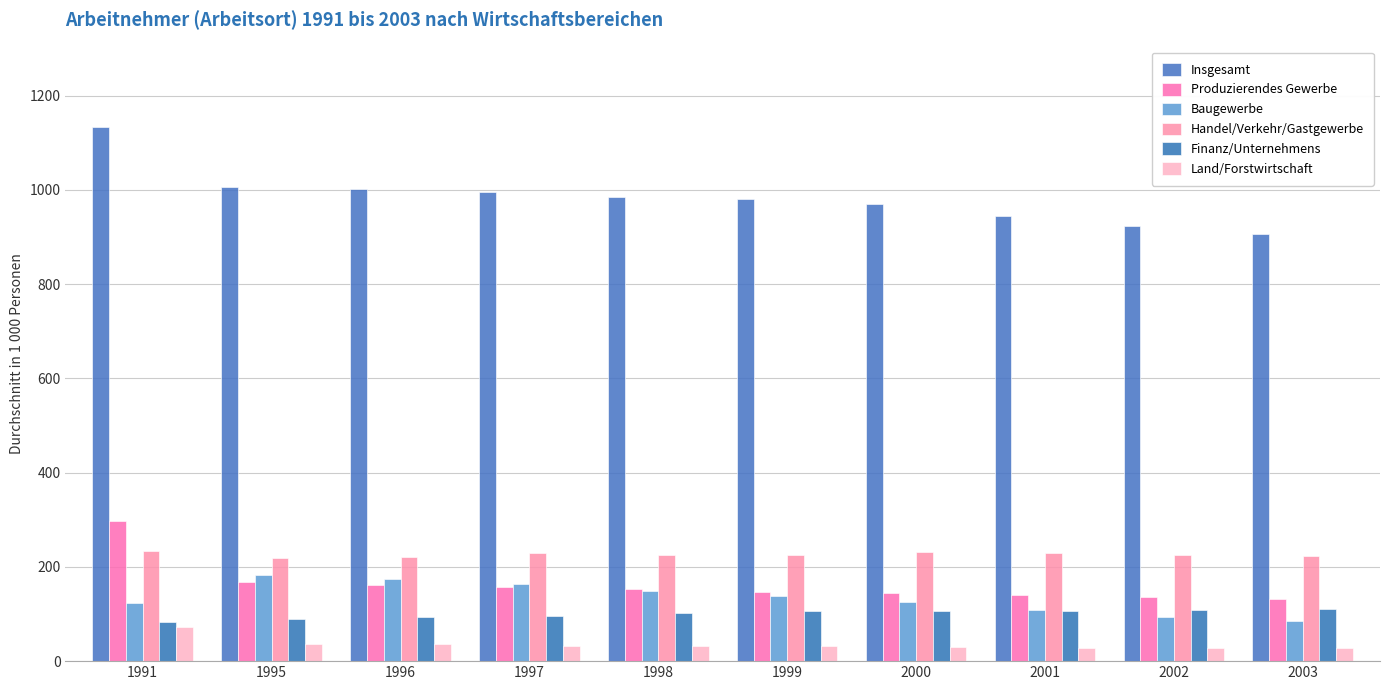

Reading right to left, what are all the values shown in this chart?

Insgesamt: 906.9	923.1	945.0	969.4	980.9	984.8	995.1	1001.6	1006.1	1133.6
Produzierendes Gewerbe: 131.8	136.2	140.3	144.4	146.2	153.2	157.2	160.7	167.8	297.7
Baugewerbe: 85.8	94.7	108.6	125.9	139.2	148.3	163.4	174.4	181.9	123.5
Handel/Verkehr/Gastgewerbe: 223.5	225.4	229.2	230.8	225.7	224.9	228.4	220.6	218.8	233.1
Finanz/Unternehmens: 109.9	107.9	106.6	106.1	106.2	101.8	95.8	92.7	88.6	84.0
Land/Forstwirtschaft: 27.6	27.6	28.1	30.6	32.0	32.9	32.6	35.9	37.3	73.3